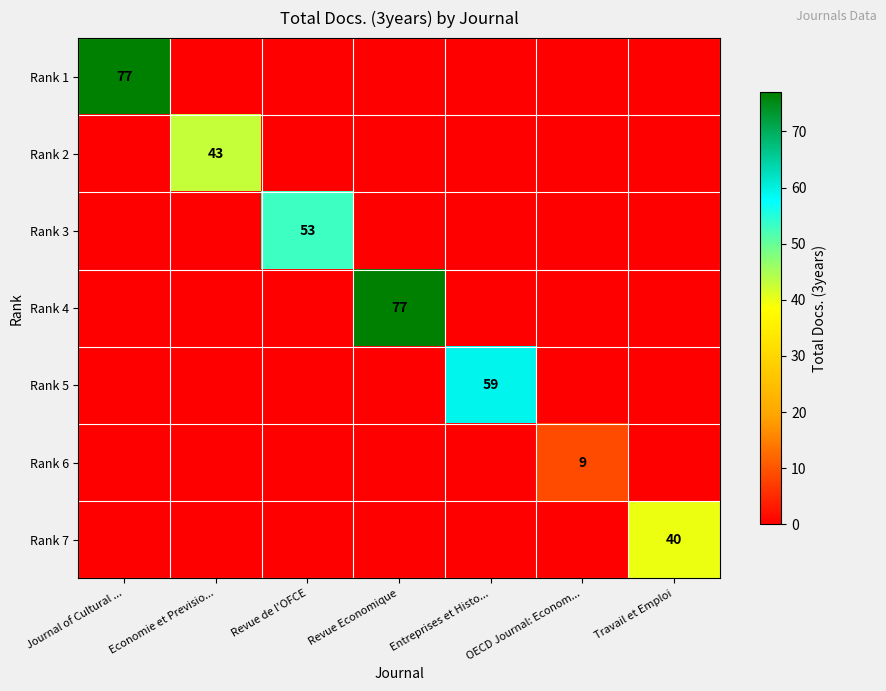

Between Travail et Emploi and Journal of Cultural ..., which is larger?

Journal of Cultural ...